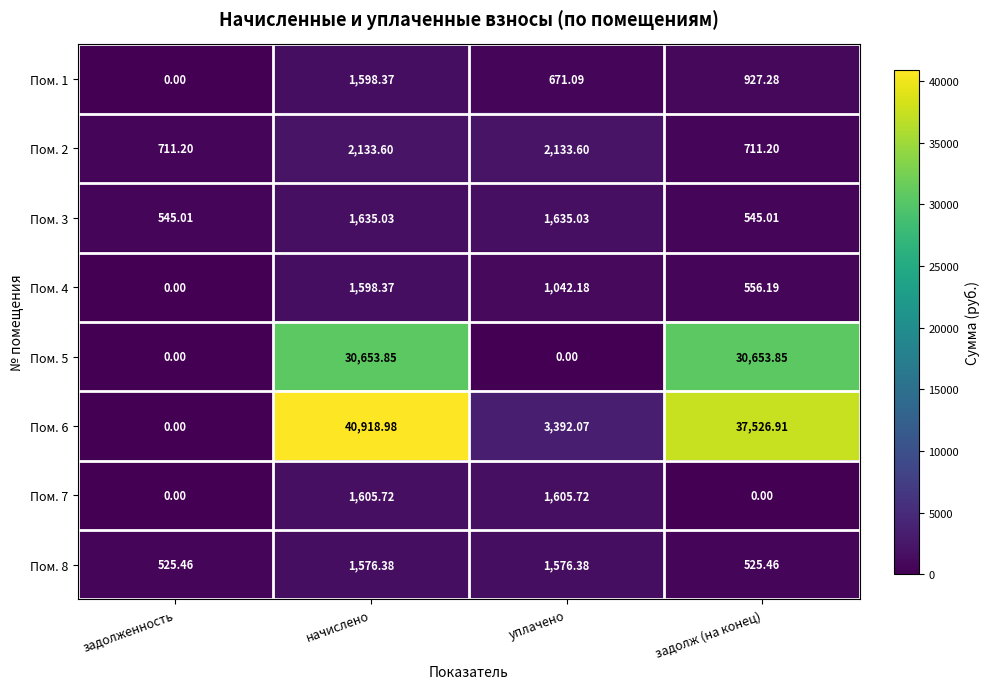

Where does the Пом. 7 series first go above 1605?

начислено